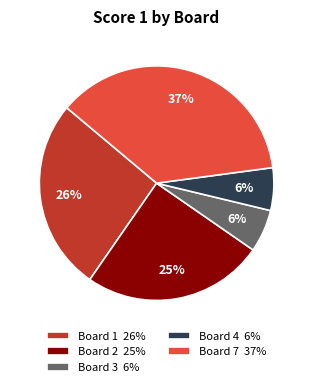

Do Board 7 37% and Board 2 25% together represent more than half of the pie?

Yes